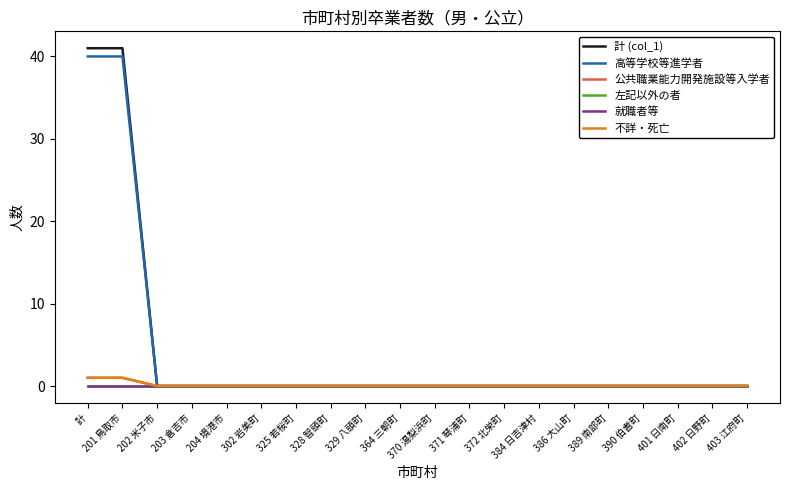

Which series has the largest total across all categories?

計 (col_1)